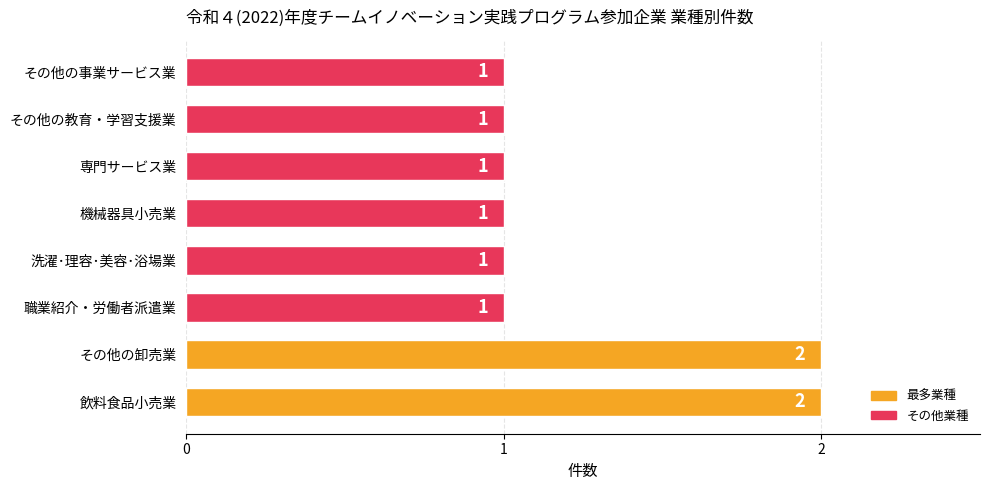

True or false: the data shows 1 at 洗濯･理容･美容･浴場業.

True